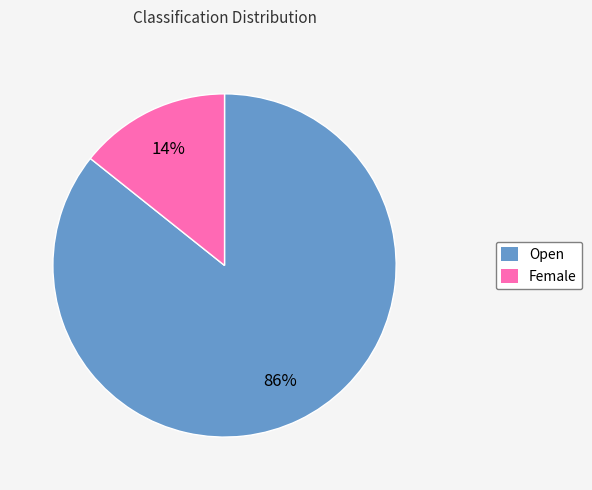

Which category has the smallest portion of the pie?

Female